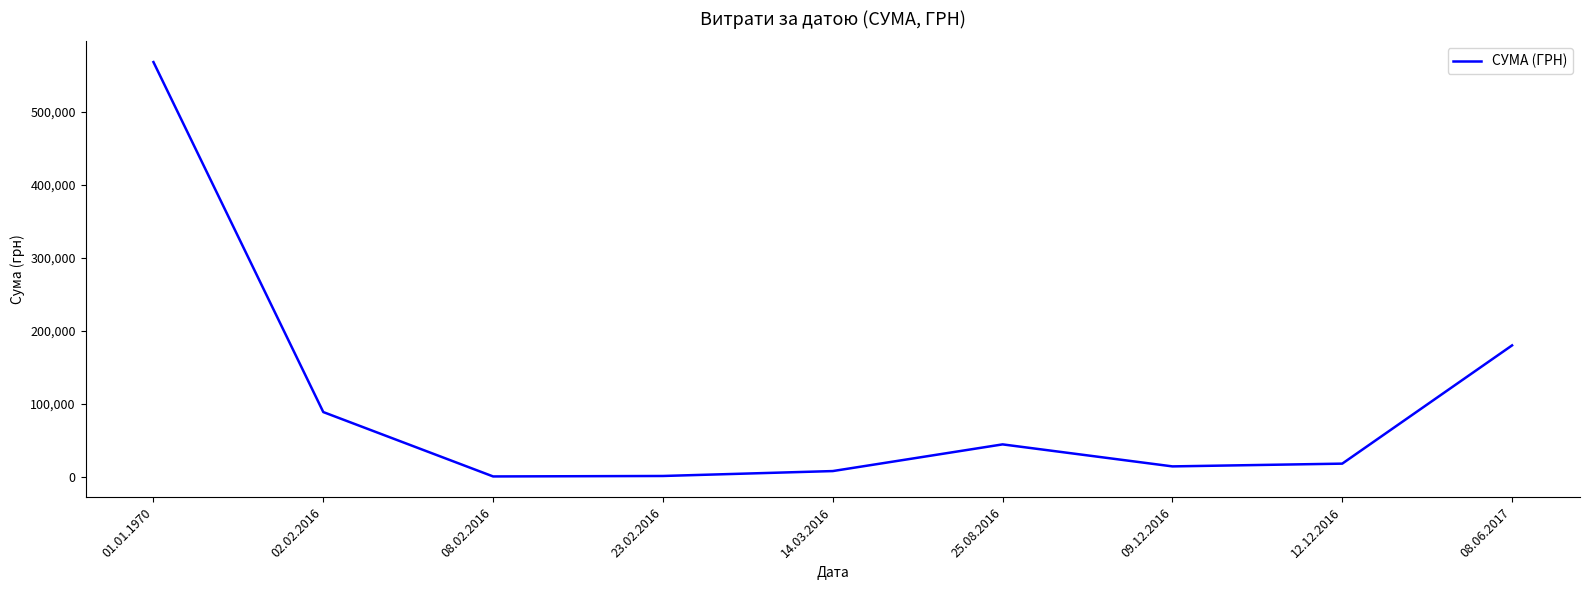

Is it true that the value at 02.02.2016 is 88557.0?

True